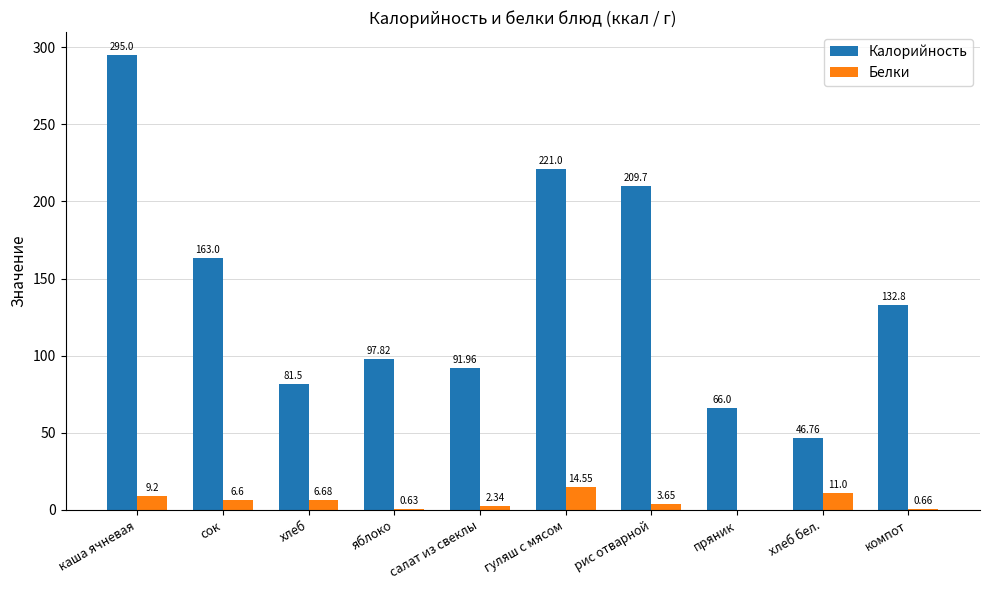

Between сок and гуляш с мясом, which series saw the biggest shift?

Калорийность